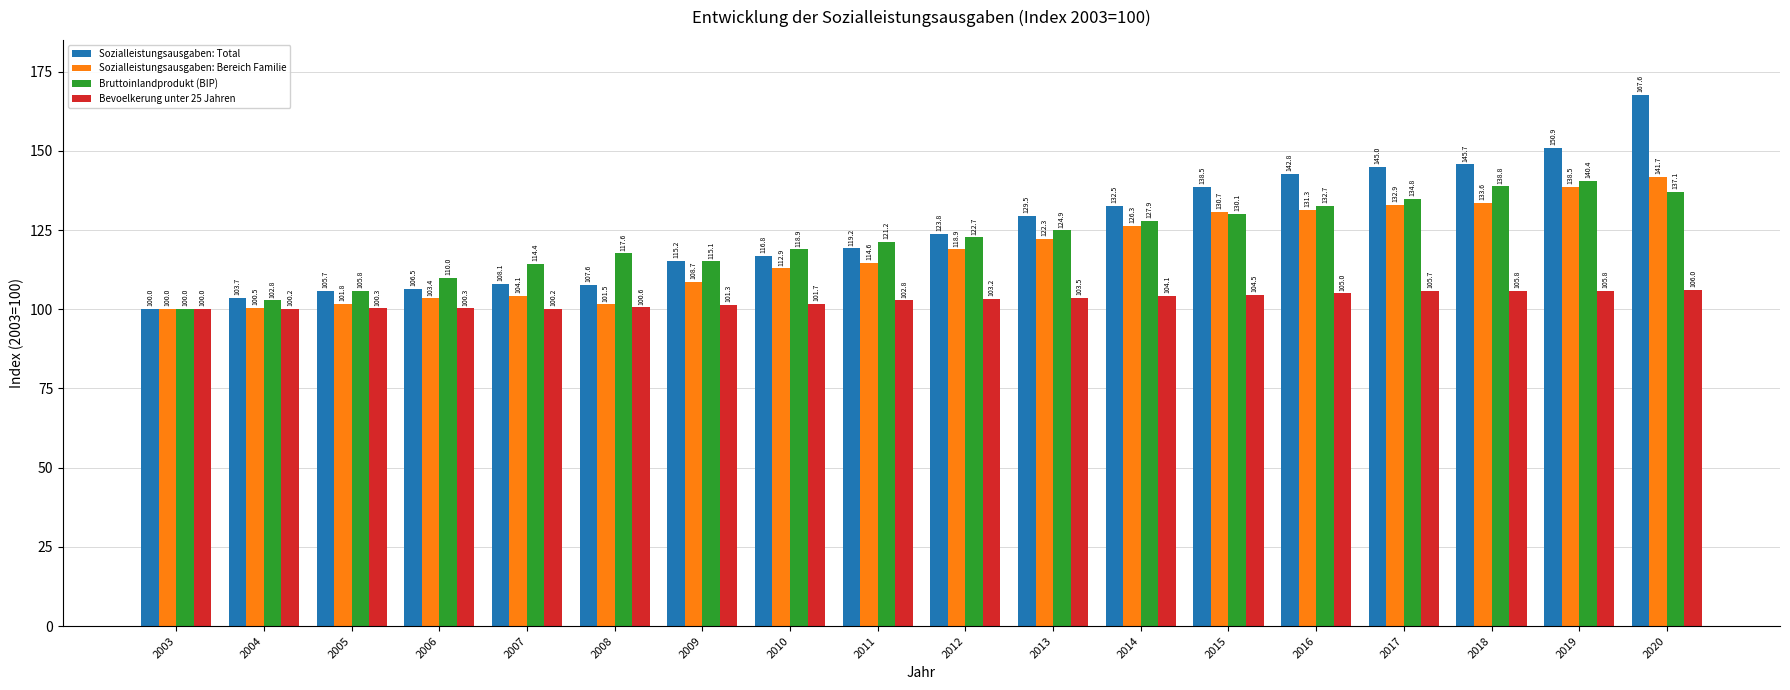

At 2014, list the series in order from smallest to largest.

Bevoelkerung unter 25 Jahren, Sozialleistungsausgaben: Bereich Familie, Bruttoinlandprodukt (BIP), Sozialleistungsausgaben: Total